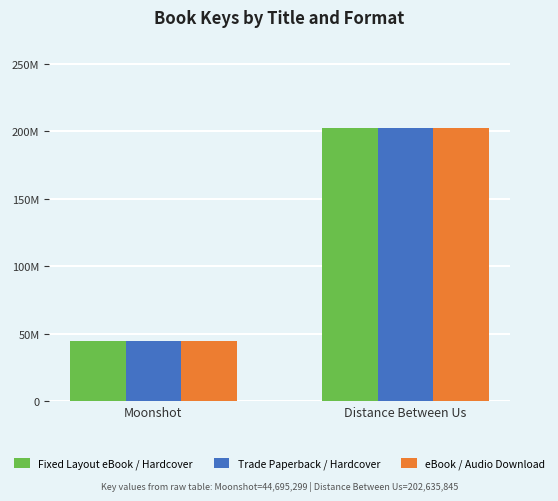

Is it true that eBook / Audio Download equals 202635845 at Distance Between Us?

True